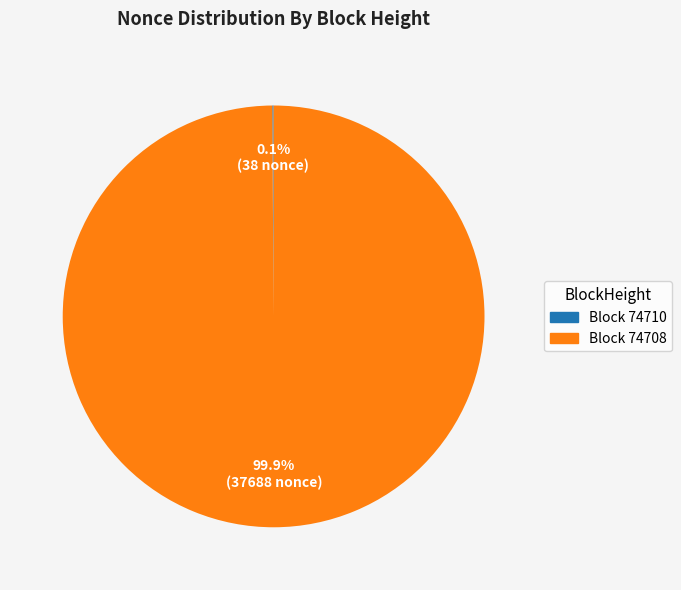

What is the largest slice in the pie chart?

Block 74708